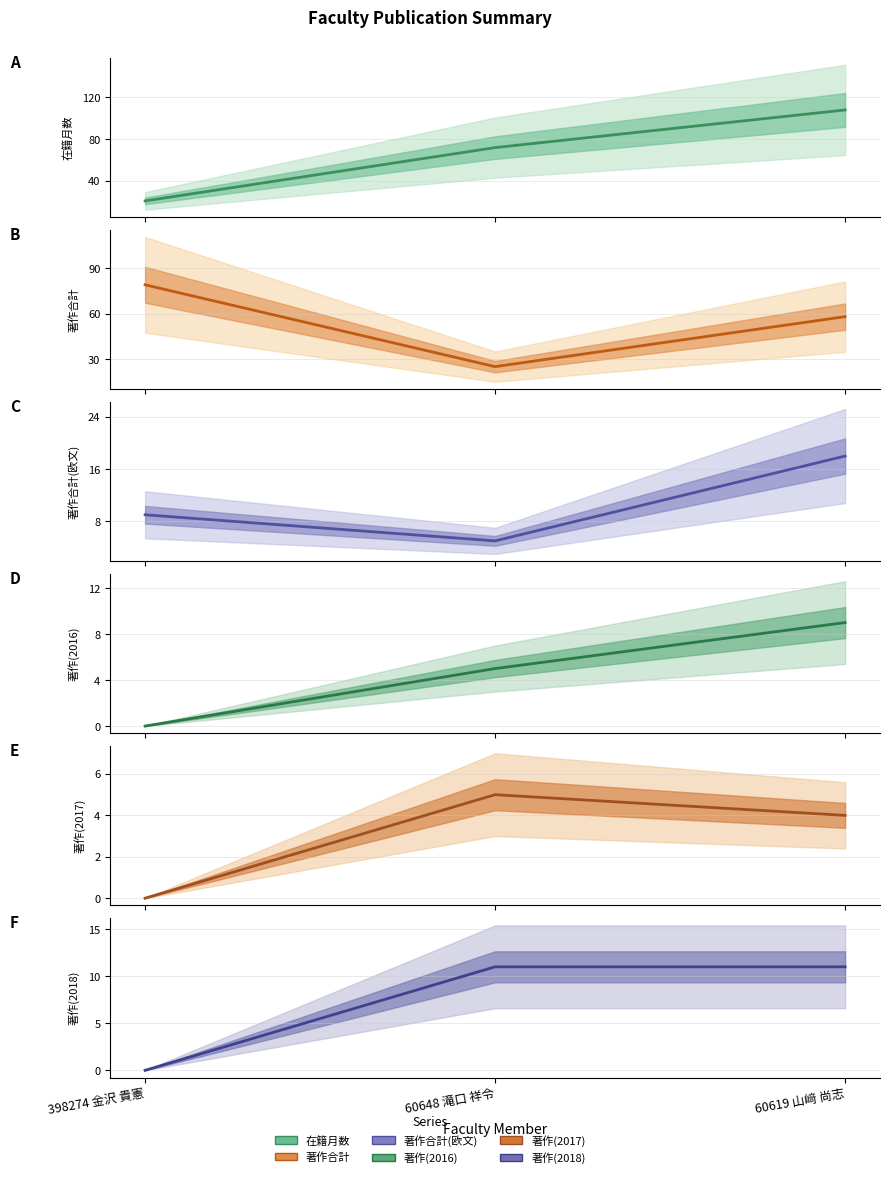

Rank the series at 60619 山﨑 尚志 from lowest to highest value.

著作(2017), 著作(2016), 著作(2018), 著作合計(欧文), 著作合計, 在籍月数